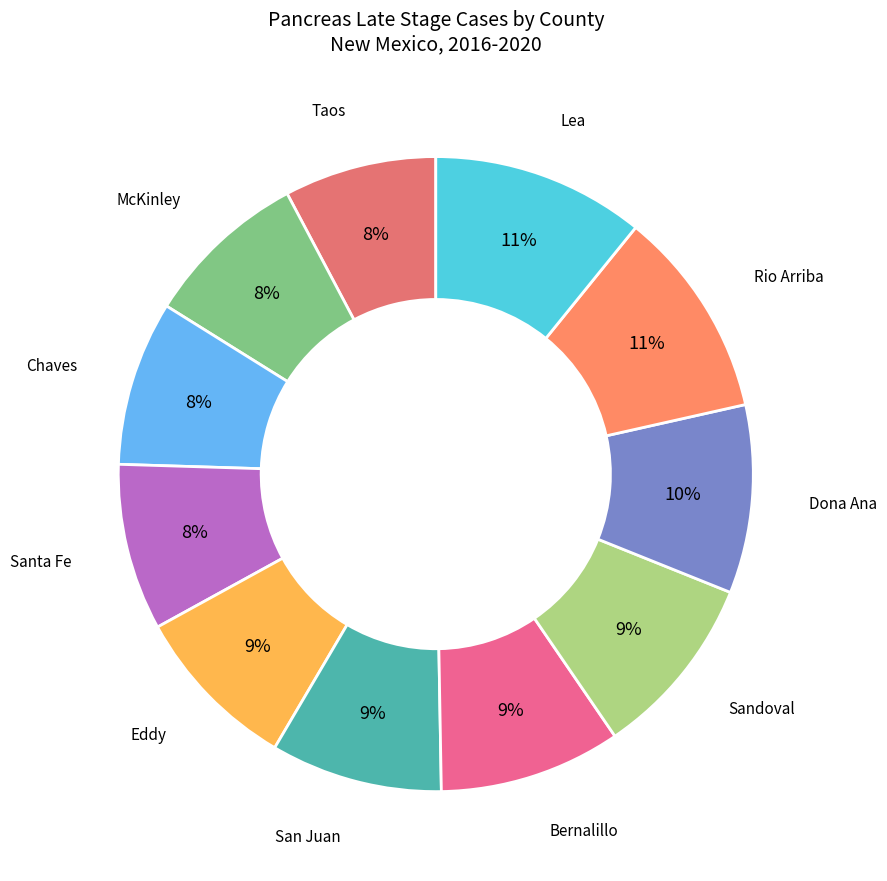

Is there a majority slice in this chart?

No